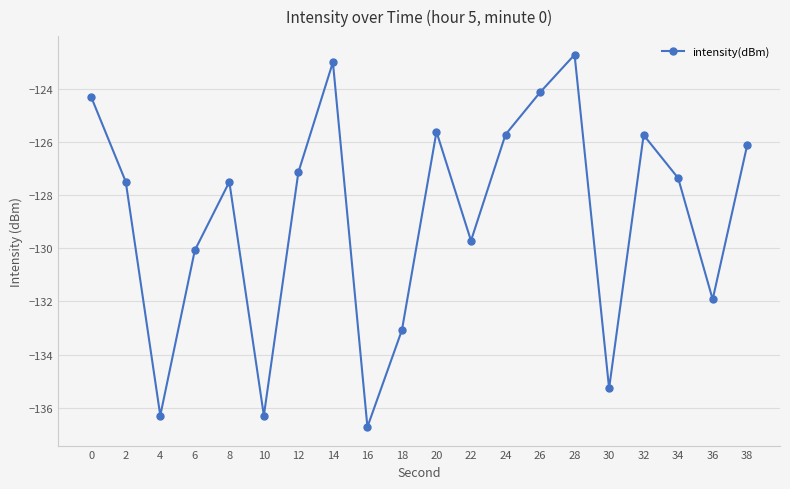

Which label corresponds to the smallest value in the chart?

16